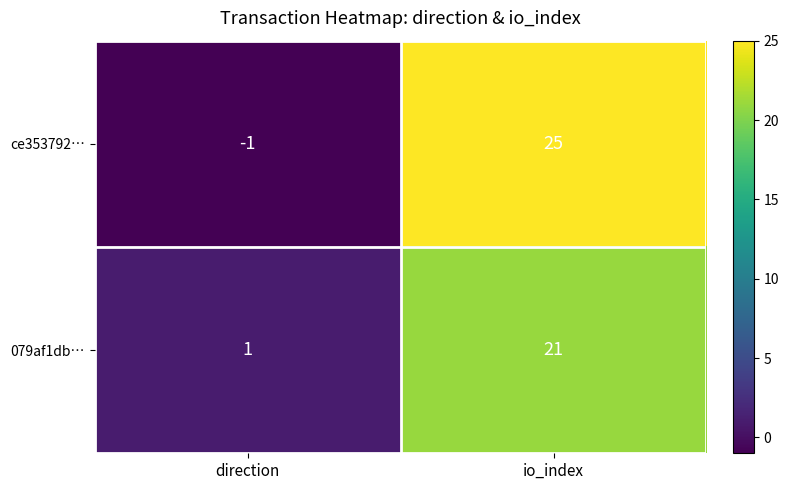

What value does the ce353792… series have at io_index, to the nearest 5?

25